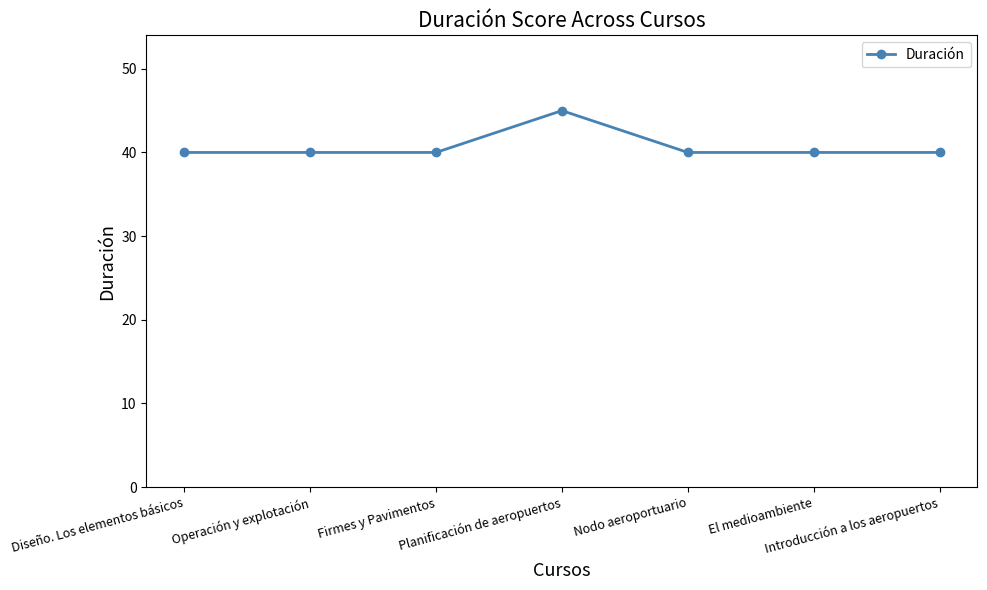

What position from the right is Planificación de aeropuertos?

4